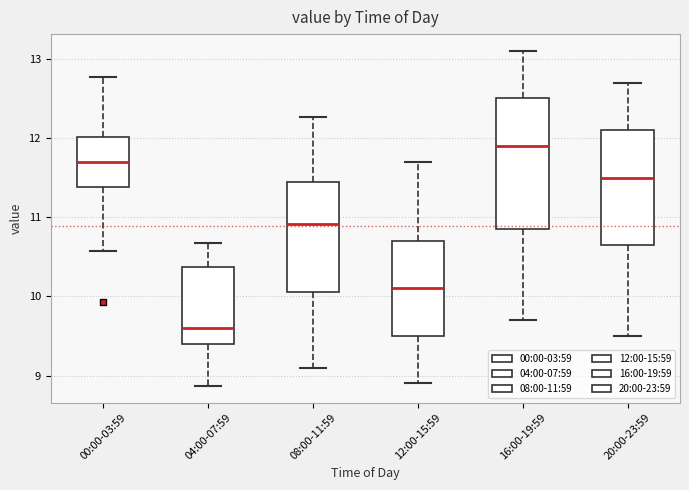

Reading left to right, read every box against the y-axis: the position of its median line, the range the box covers, and the ends of its whiskers. The values are not printed on the chart, so give them approximately, as read against the axis.

00:00-03:59: median 11.7, box 11.4 to 12.0, whiskers 10.6 to 12.8
04:00-07:59: median 9.6, box 9.4 to 10.4, whiskers 8.9 to 10.7
08:00-11:59: median 10.9, box 10.1 to 11.4, whiskers 9.1 to 12.3
12:00-15:59: median 10.1, box 9.5 to 10.7, whiskers 8.9 to 11.7
16:00-19:59: median 11.9, box 10.9 to 12.5, whiskers 9.7 to 13.1
20:00-23:59: median 11.5, box 10.7 to 12.1, whiskers 9.5 to 12.7